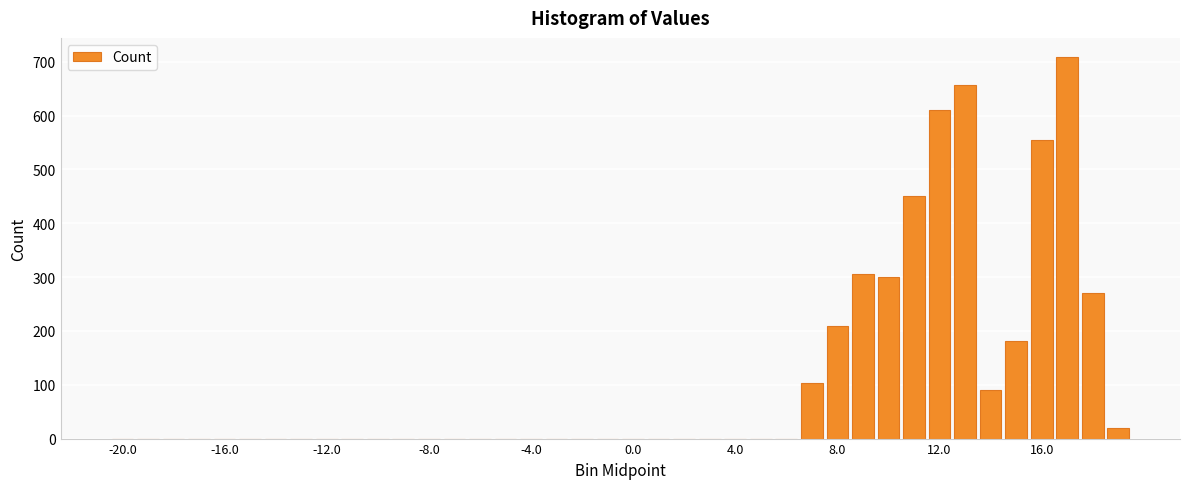

What is the maximum value shown in the chart?

709